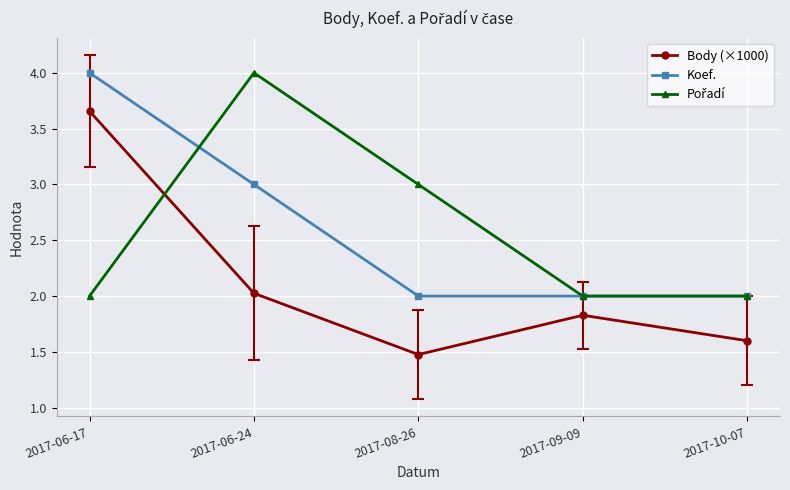

What is the sum of all Koef. values?

13.0